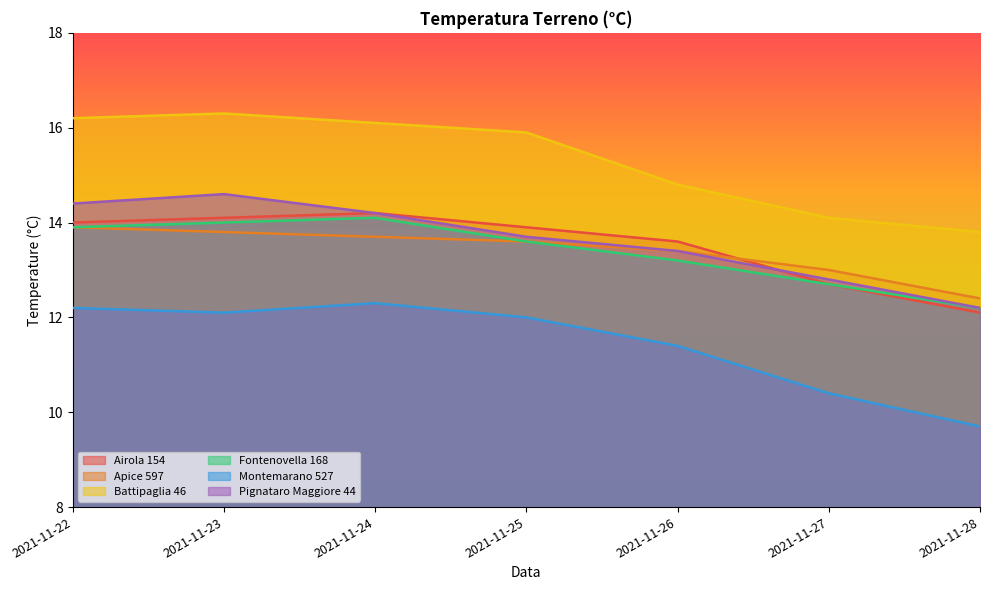

Is it true that Battipaglia 46 equals 22.4 at 2021-11-25?

False